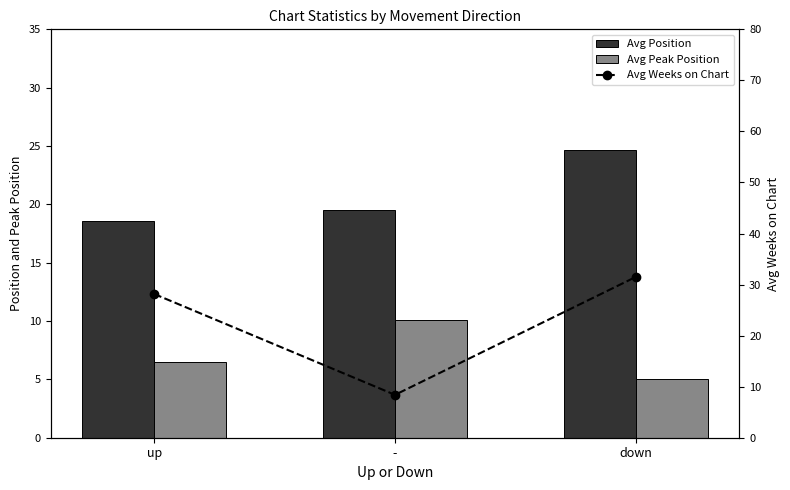

The value of Avg Position at up is 30.5. True or false?

False